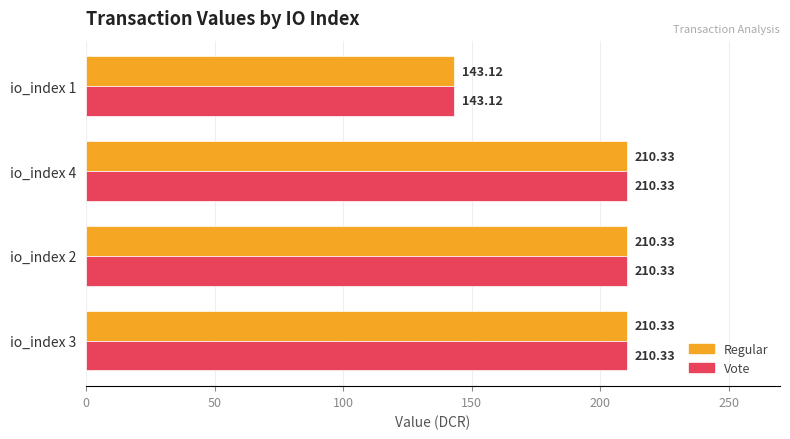

What is the difference between the maximum and minimum values in the Regular series?

67.2